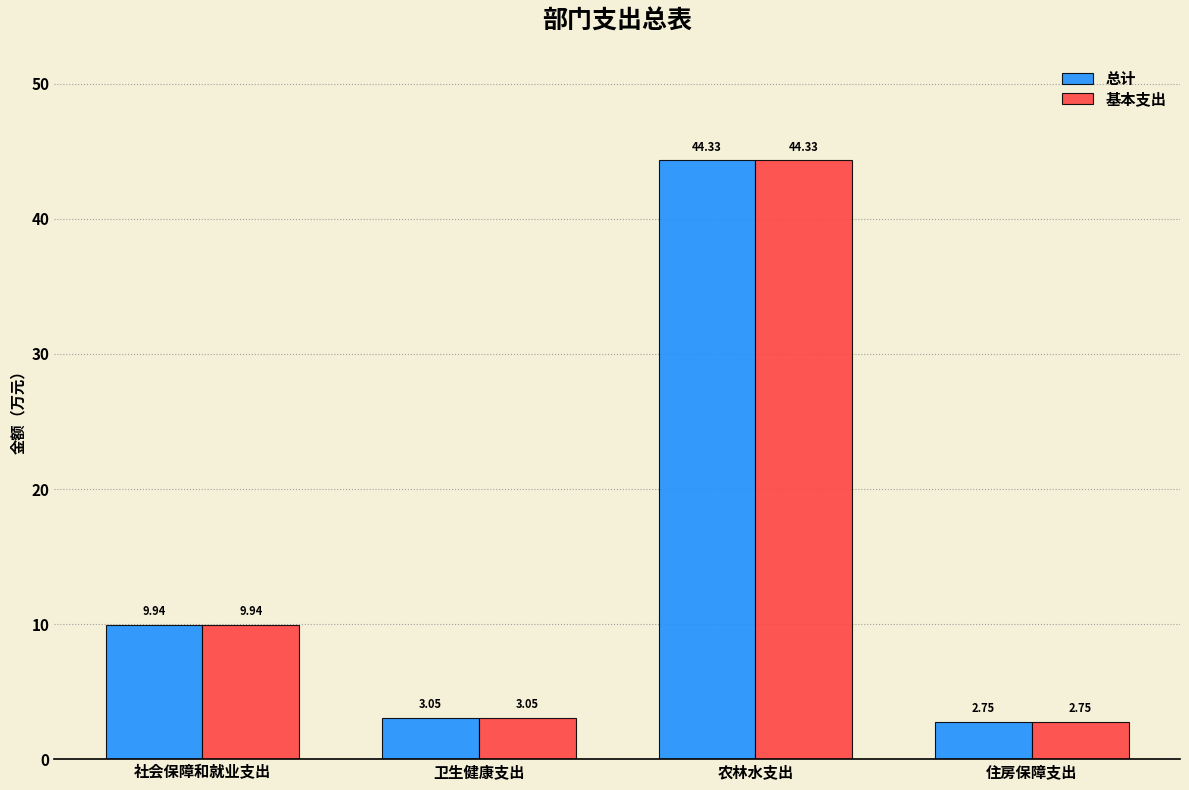

List the labels in order of 总计 value, smallest first.

住房保障支出, 卫生健康支出, 社会保障和就业支出, 农林水支出